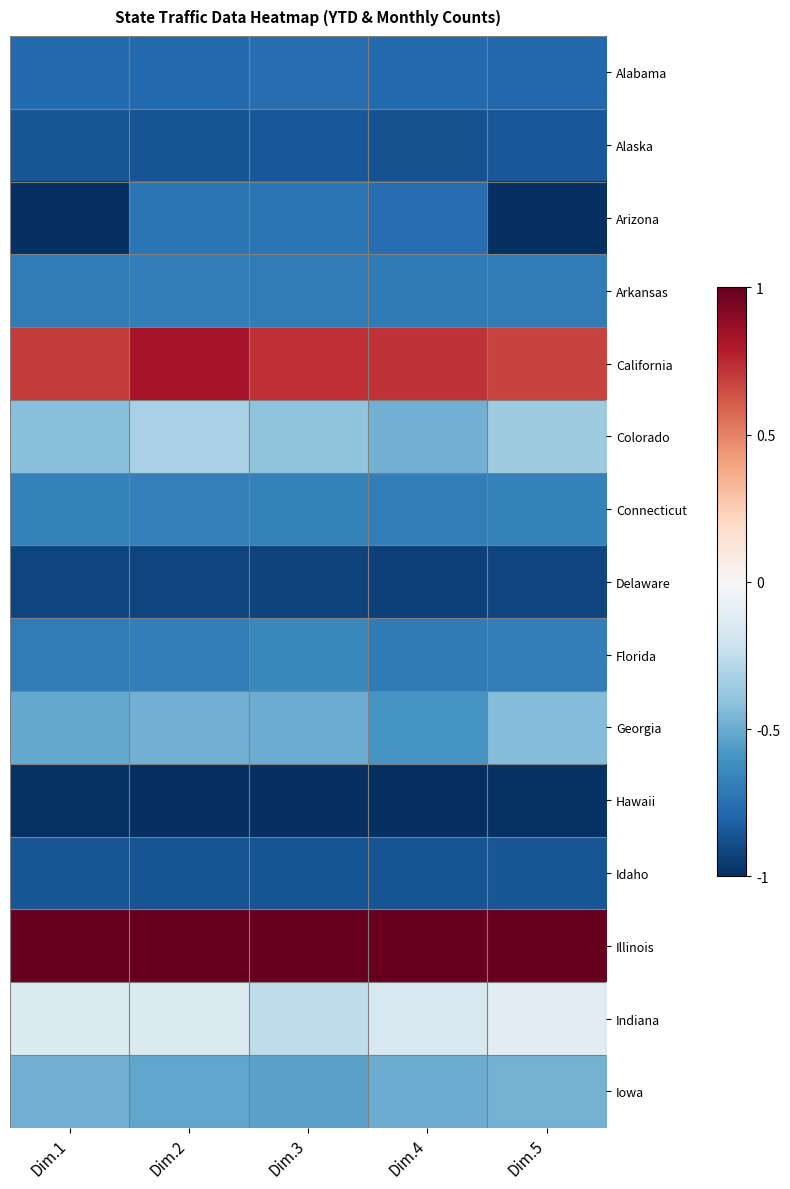

Reading left to right, list all the values displayed in this chart.

Alabama: Dim.1=-0.8	Dim.2=-0.8	Dim.3=-0.8	Dim.4=-0.8	Dim.5=-0.8
Alaska: Dim.1=-0.9	Dim.2=-0.9	Dim.3=-0.8	Dim.4=-0.9	Dim.5=-0.8
Arizona: Dim.1=-1.0	Dim.2=-0.7	Dim.3=-0.7	Dim.4=-0.8	Dim.5=-1.0
Arkansas: Dim.1=-0.7	Dim.2=-0.7	Dim.3=-0.7	Dim.4=-0.7	Dim.5=-0.7
California: Dim.1=0.7	Dim.2=0.8	Dim.3=0.7	Dim.4=0.7	Dim.5=0.7
Colorado: Dim.1=-0.4	Dim.2=-0.3	Dim.3=-0.4	Dim.4=-0.5	Dim.5=-0.4
Connecticut: Dim.1=-0.7	Dim.2=-0.7	Dim.3=-0.7	Dim.4=-0.7	Dim.5=-0.7
Delaware: Dim.1=-0.9	Dim.2=-0.9	Dim.3=-0.9	Dim.4=-0.9	Dim.5=-0.9
Florida: Dim.1=-0.7	Dim.2=-0.7	Dim.3=-0.6	Dim.4=-0.7	Dim.5=-0.7
Georgia: Dim.1=-0.5	Dim.2=-0.5	Dim.3=-0.5	Dim.4=-0.6	Dim.5=-0.4
Hawaii: Dim.1=-1.0	Dim.2=-1.0	Dim.3=-1.0	Dim.4=-1.0	Dim.5=-1.0
Idaho: Dim.1=-0.9	Dim.2=-0.9	Dim.3=-0.9	Dim.4=-0.9	Dim.5=-0.9
Illinois: Dim.1=1.0	Dim.2=1.0	Dim.3=1.0	Dim.4=1.0	Dim.5=1.0
Indiana: Dim.1=-0.1	Dim.2=-0.1	Dim.3=-0.3	Dim.4=-0.2	Dim.5=-0.1
Iowa: Dim.1=-0.5	Dim.2=-0.5	Dim.3=-0.5	Dim.4=-0.5	Dim.5=-0.5